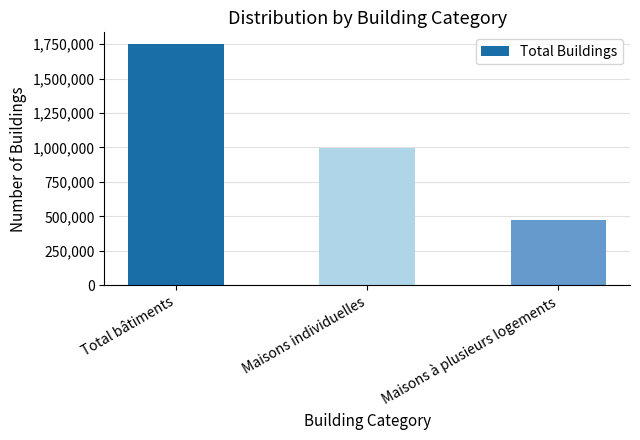

True or false: the data shows 283470 at Maisons individuelles.

False